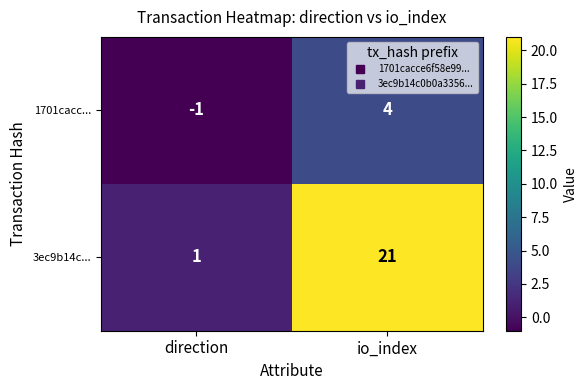

At which label is 1701cacc... closest to 1?

direction